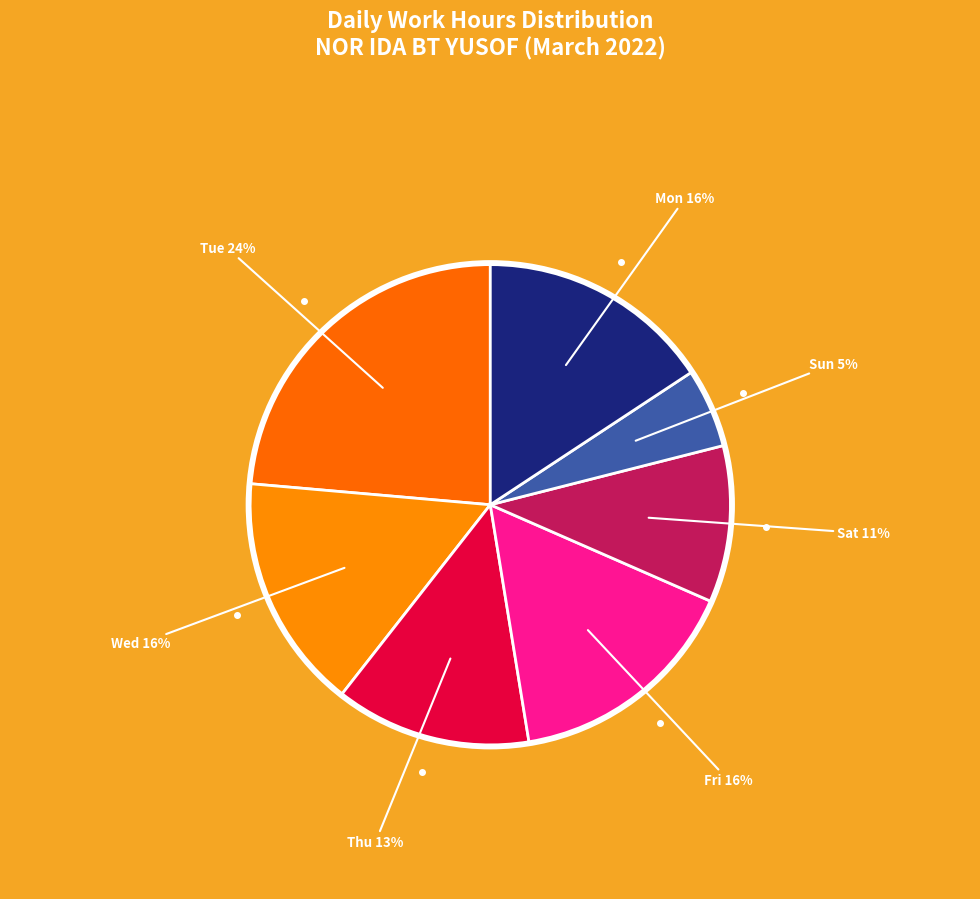

Count the number of slices in the pie.

7